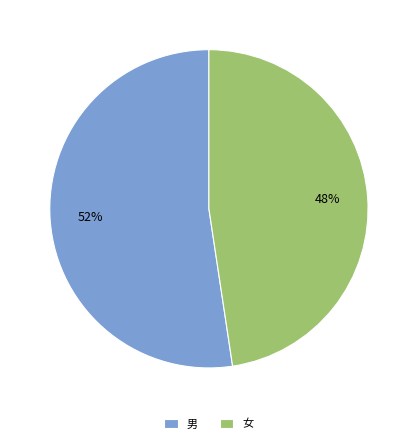

Is there any slice that represents more than half of the pie?

Yes